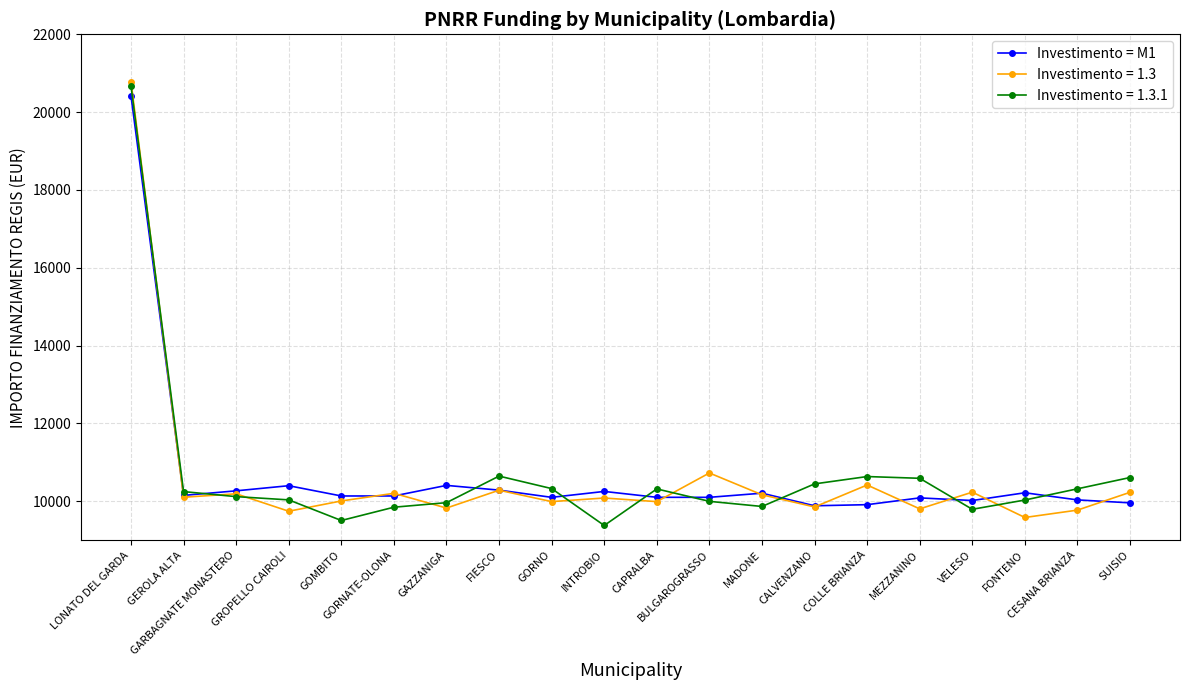

Count the number of data series in this chart.

3